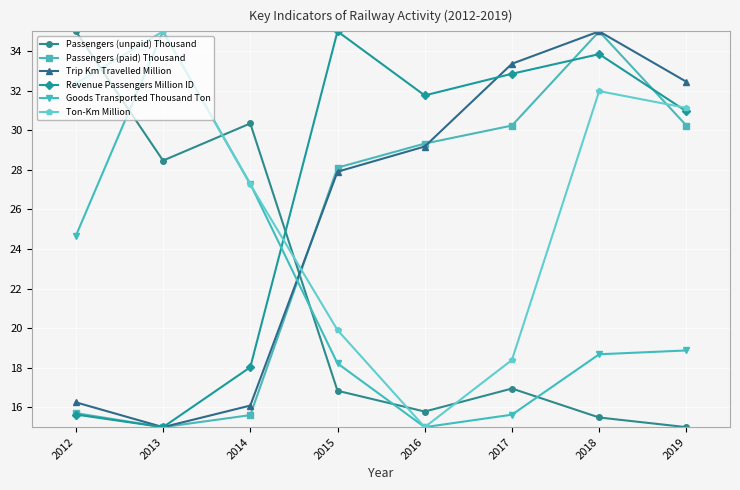

At which category does Trip Km Travelled Million reach its first local peak?

2018